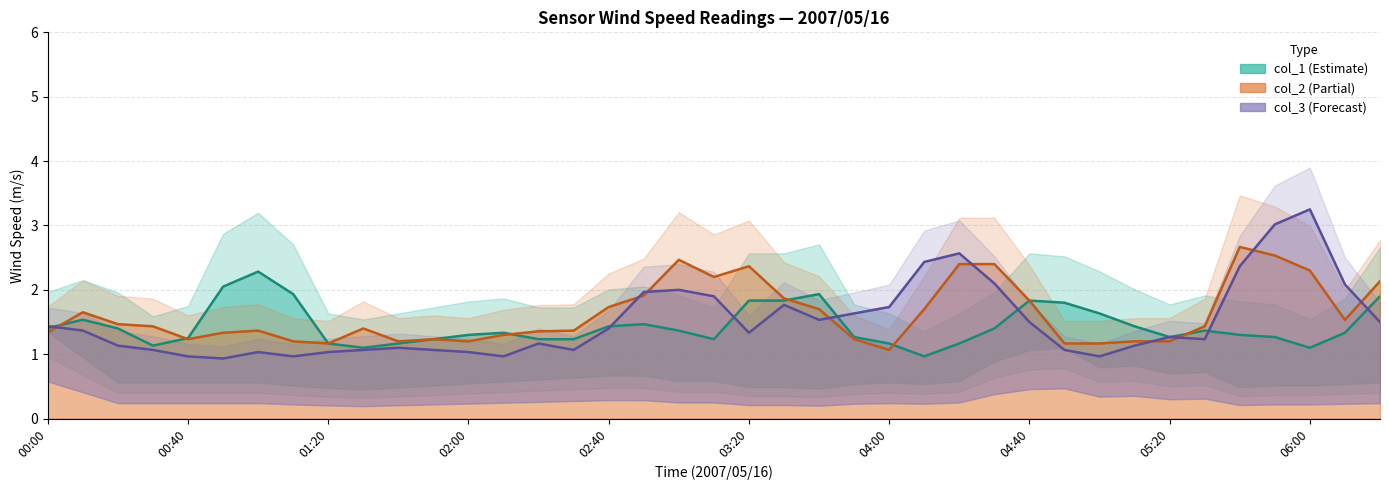

What is the average value of the col_2 series?

1.6